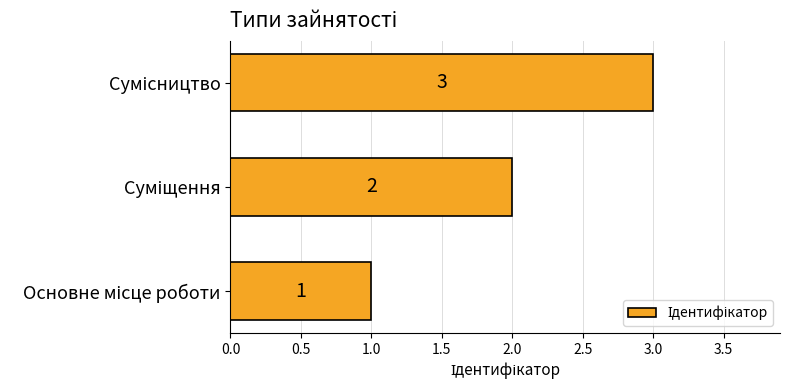

What is the maximum value shown in the chart?

3